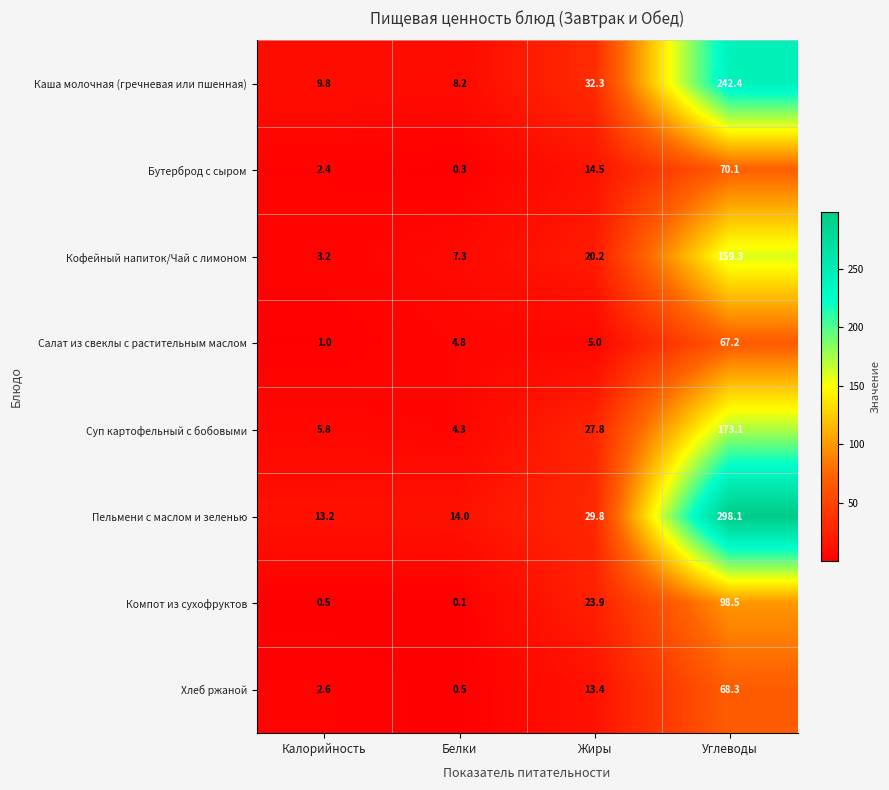

What is the total value across all series at Жиры?

166.9